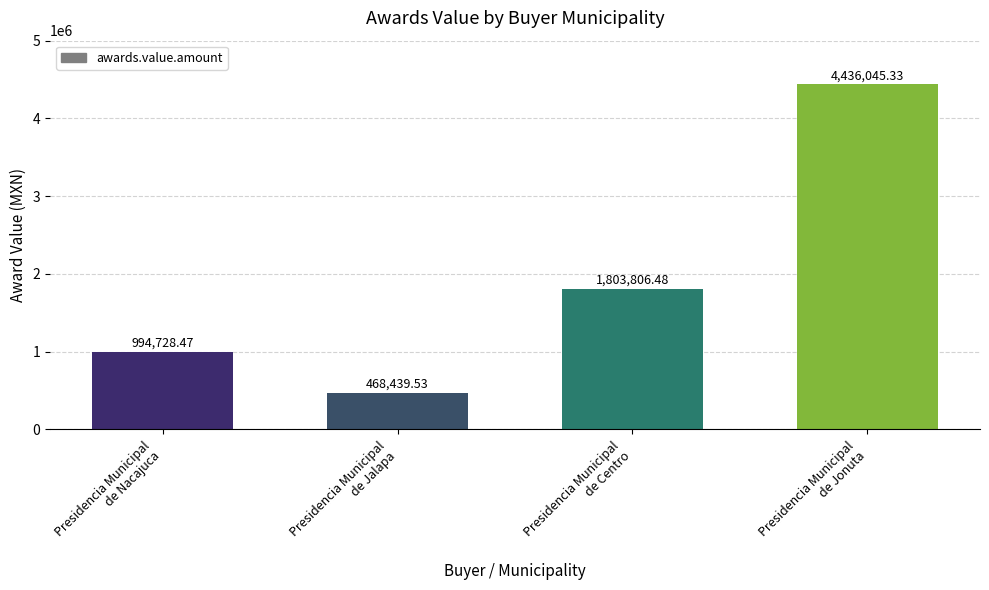

What is the sum of all values?

7703019.8